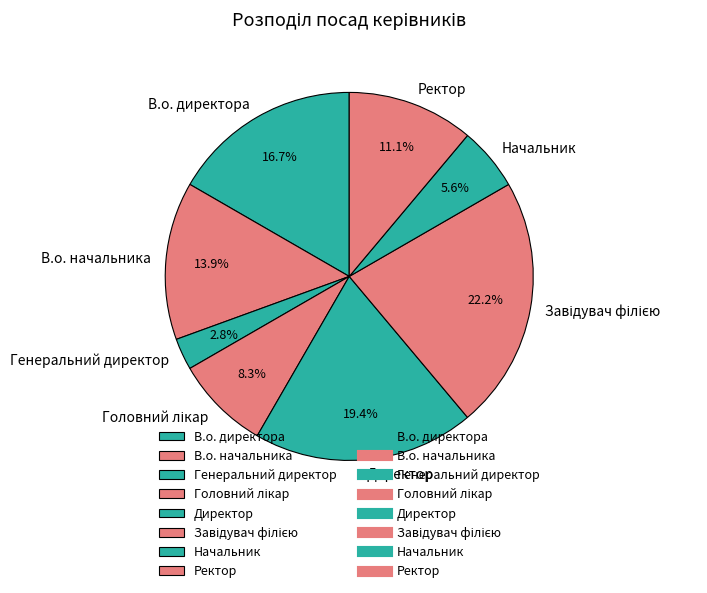

Does any single category account for the majority?

No